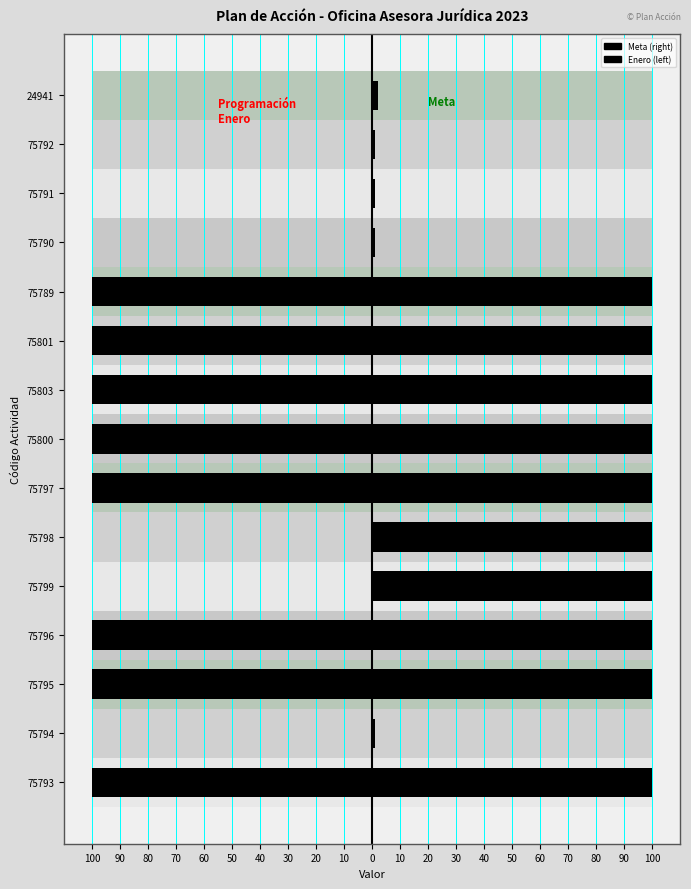

How many negative values does the Enero (Programación) series have?

8